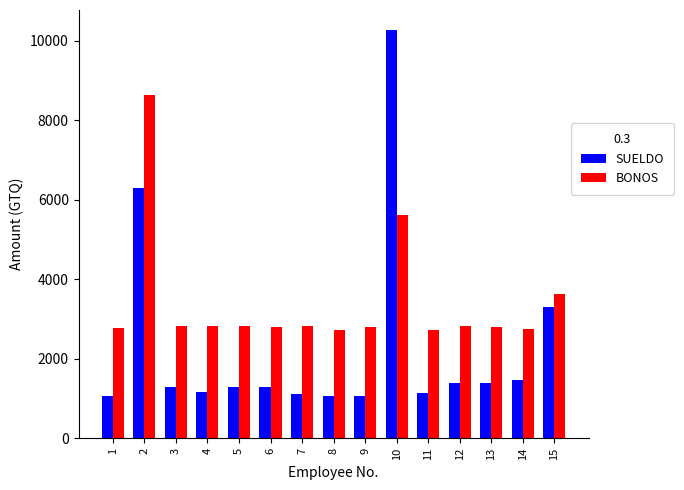

At how many categories does at least one series exceed 2943?

3